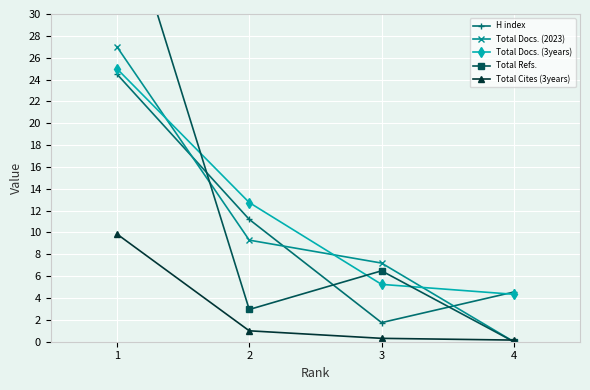

Which series changed the most between 2 and 4?

Total Docs. (2023)